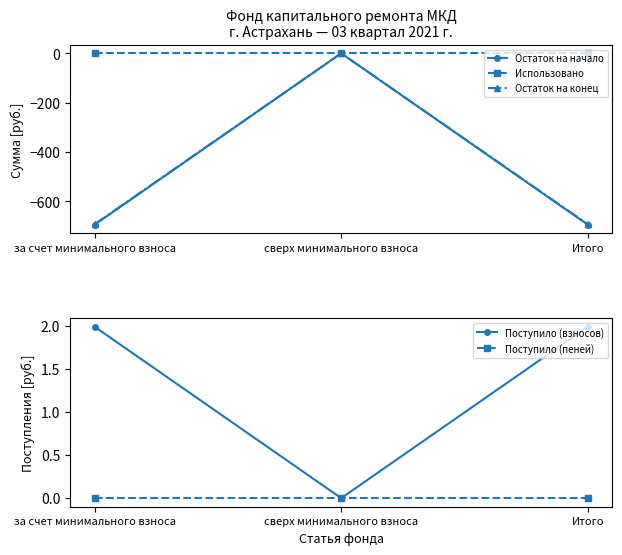

Reading left to right, list all the values displayed in this chart.

Остаток на начало: -695.1	0.0	-695.1
Использовано: 0.0	0.0	0.0
Остаток на конец: -693.1	0.0	-693.1
Поступило (взносов): 2.0	0.0	2.0
Поступило (пеней): 0.0	0.0	0.0